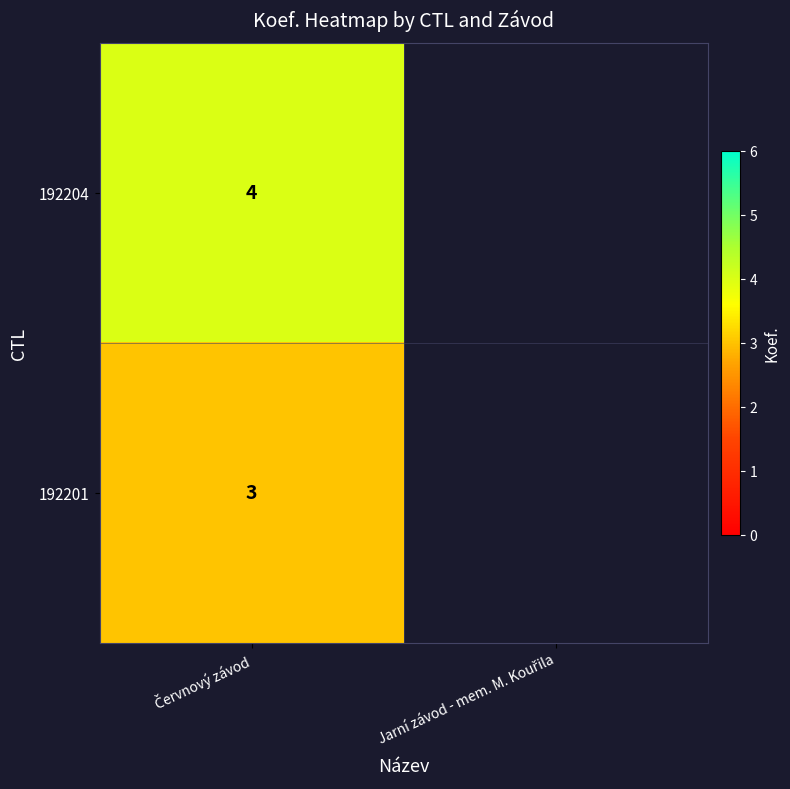

Count the number of data series in this chart.

2